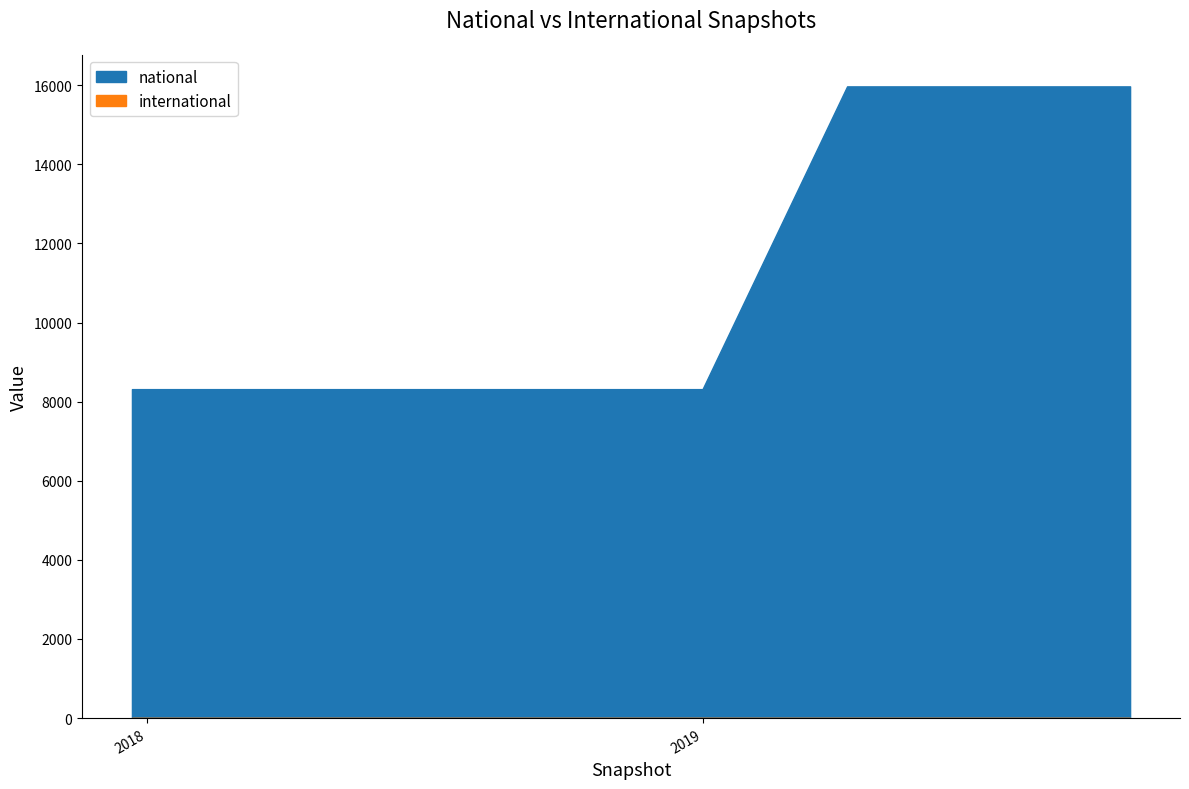

What is the average value of the national series?

11187